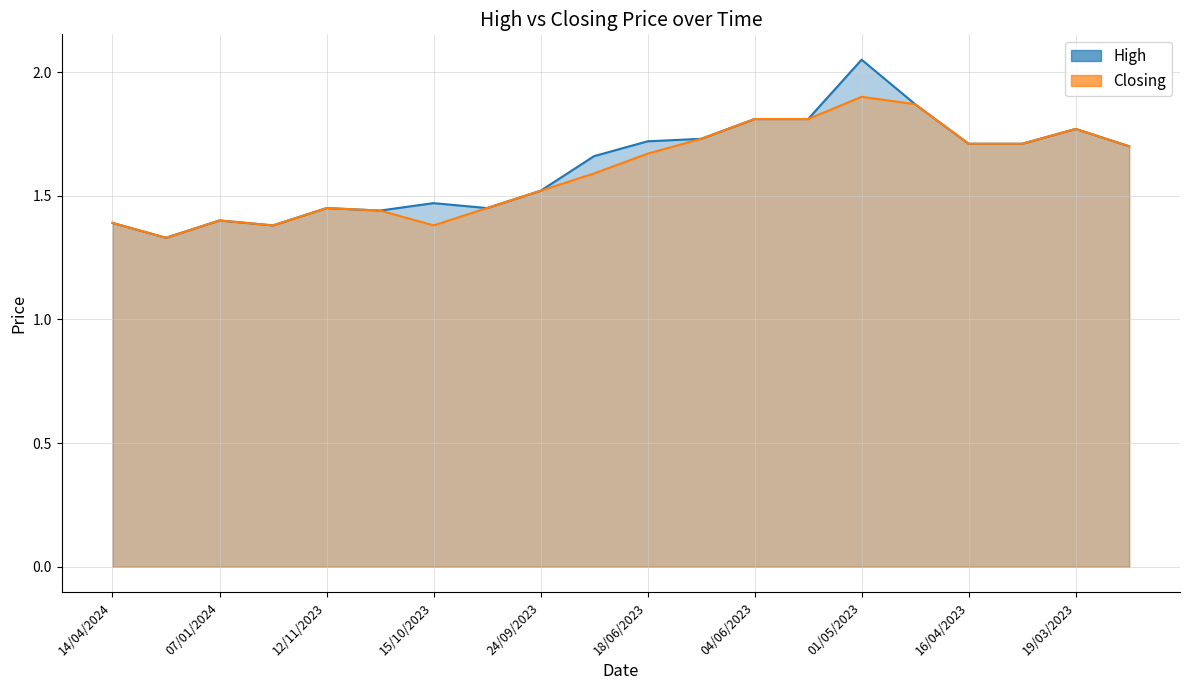

What is the label of the 15th point from the left?

01/05/2023